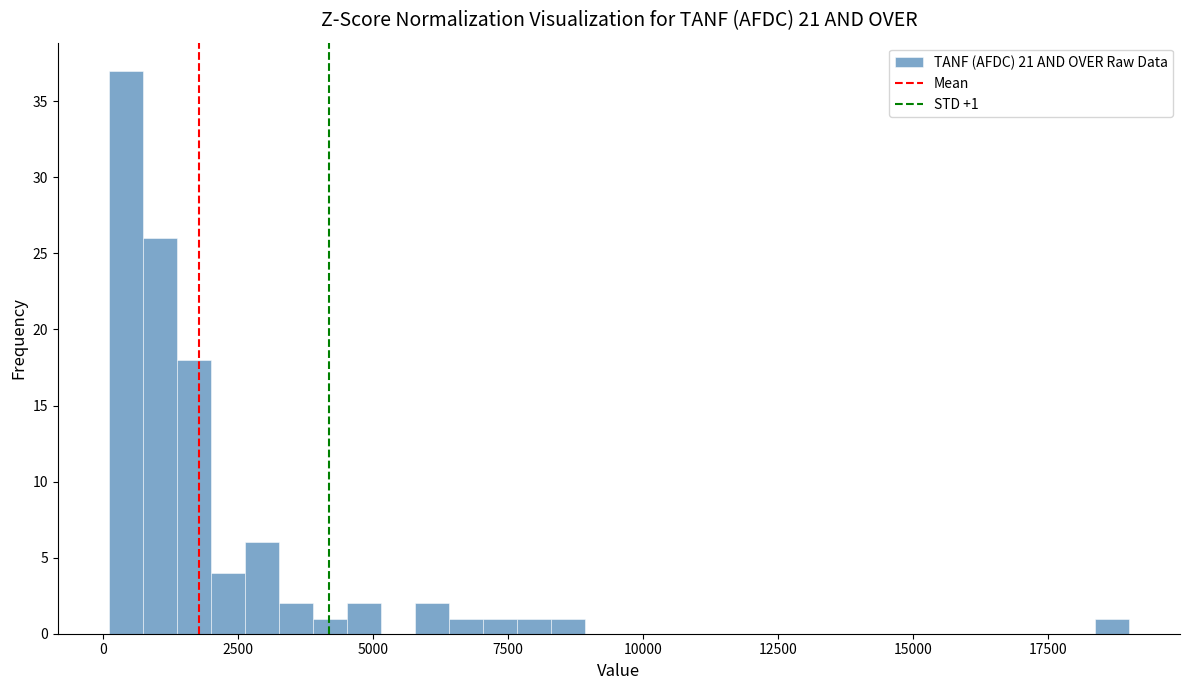

Read against the x-axis, roughly where is the centre of the tallest bar?

500